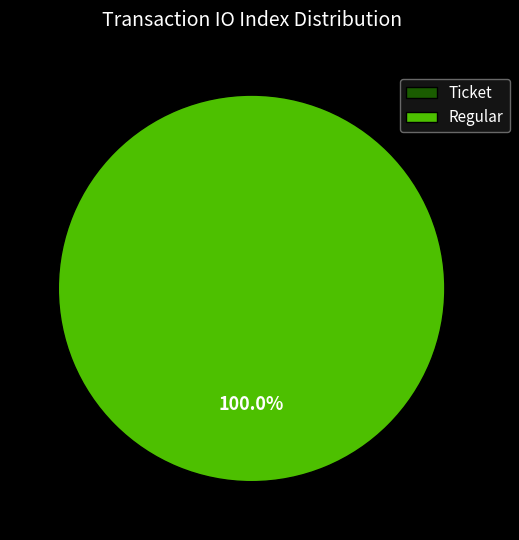

Is there a majority slice in this chart?

Yes